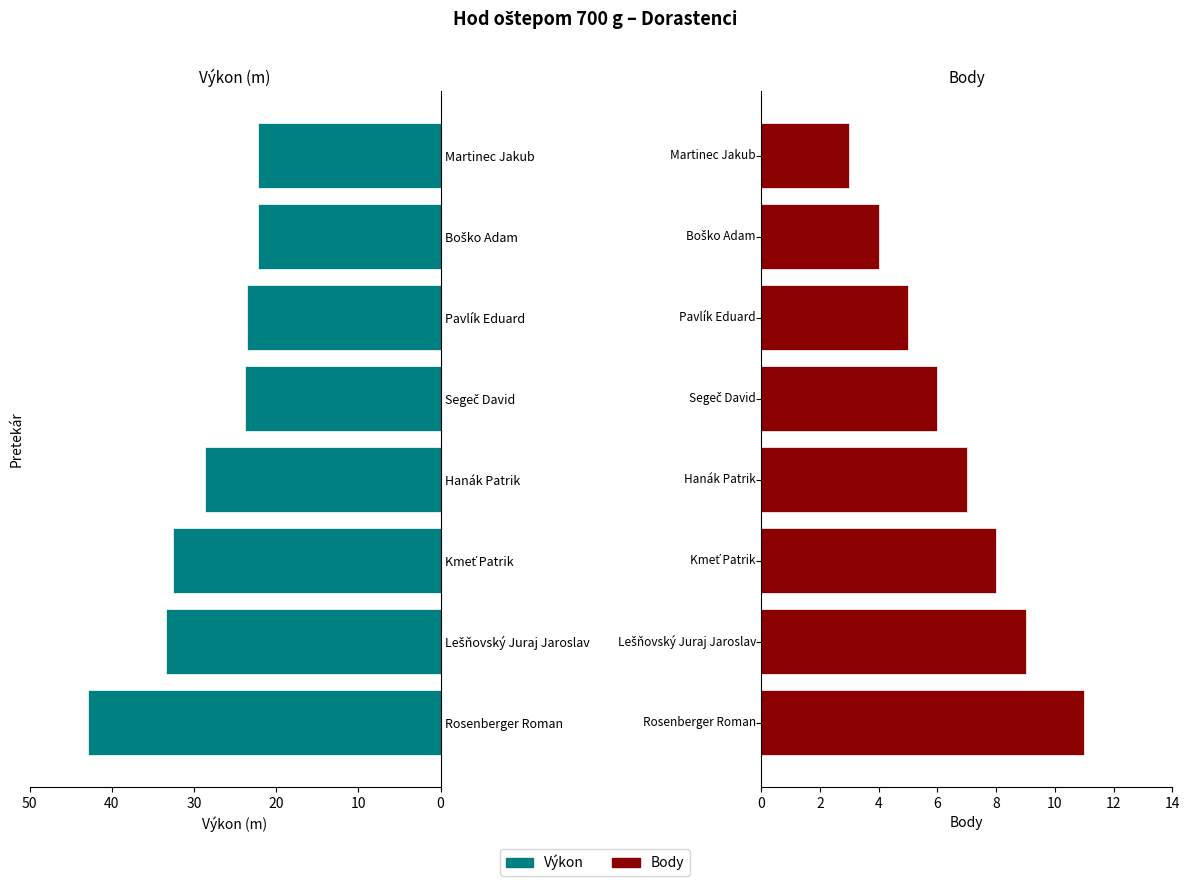

Between Rosenberger Roman and Pavlík Eduard, which series saw the biggest shift?

Výkon